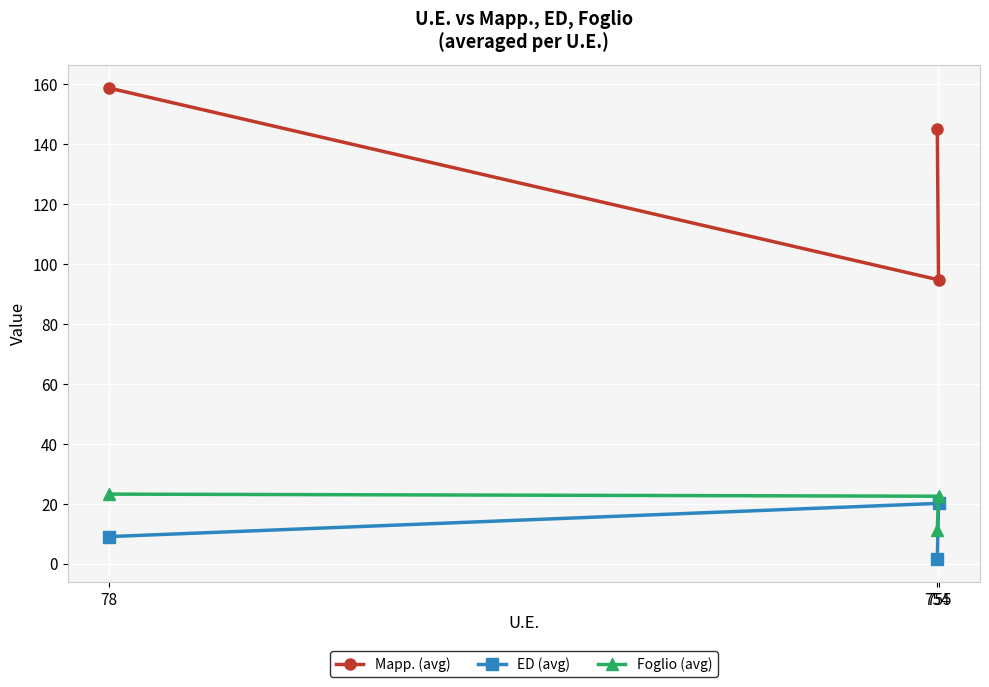

What is the sum of the Mapp. (avg) values at 78 and 755?

253.4